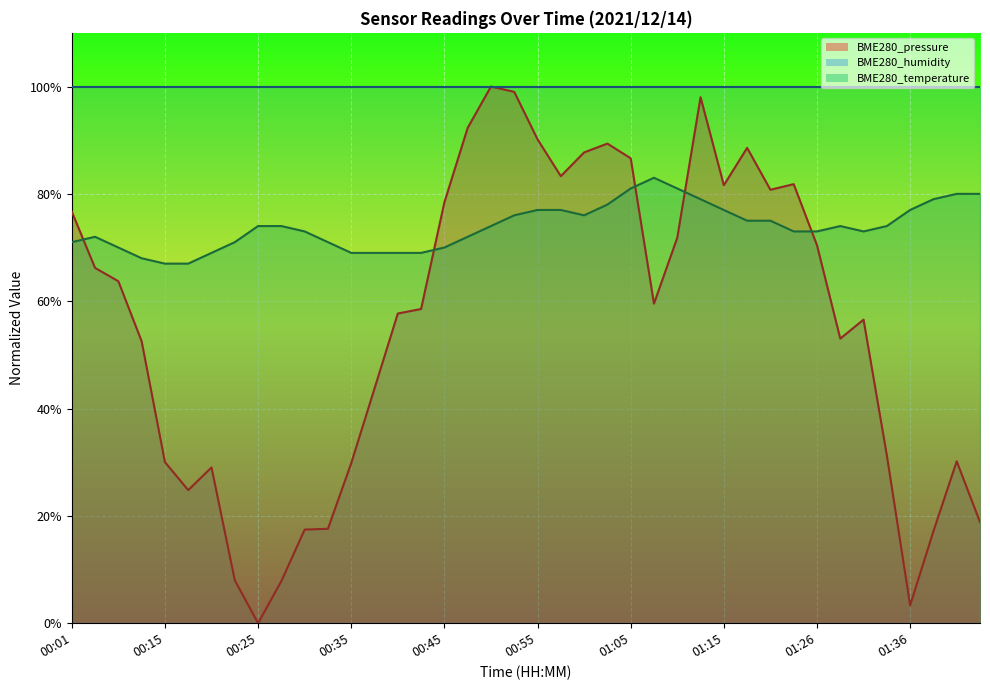

At 00:38, list the series in order from smallest to largest.

BME280_pressure, BME280_temperature